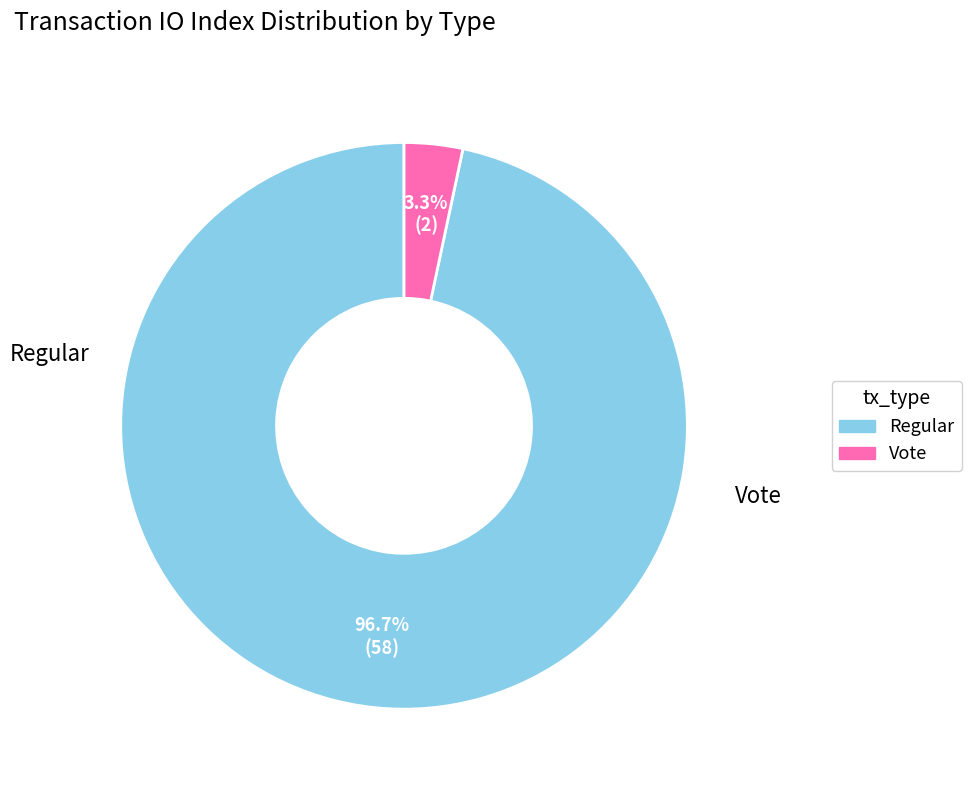

Which has a higher value, Vote or Regular?

Regular